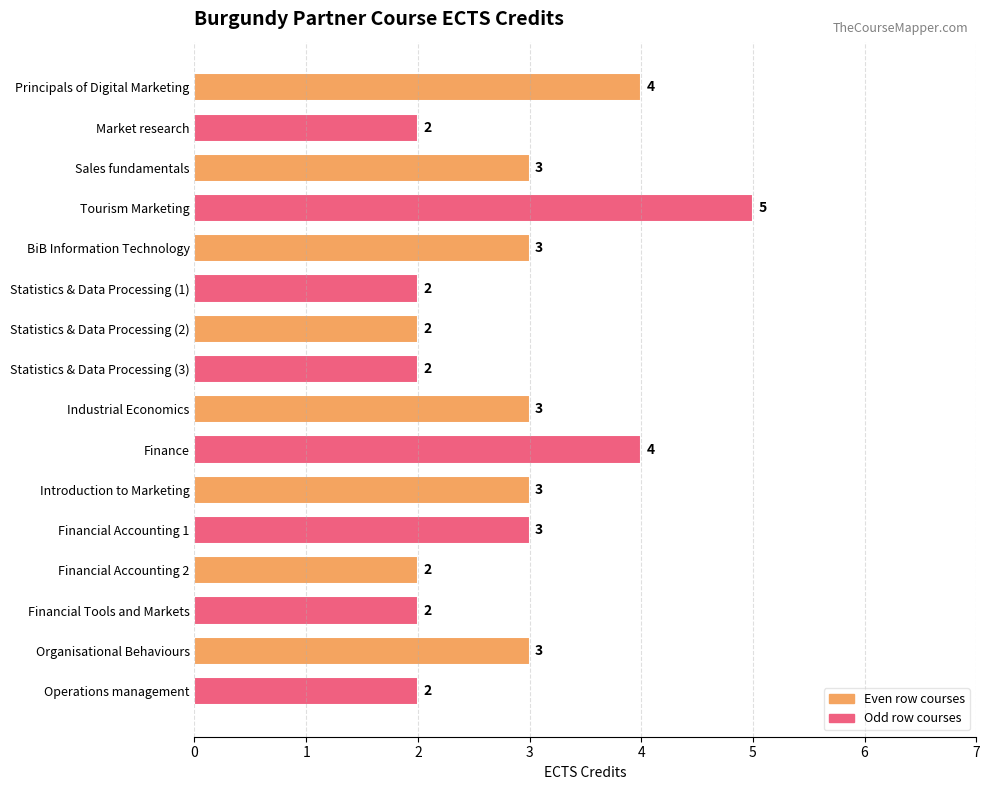

Which has a higher value, BiB Information Technology or Financial Tools and Markets?

BiB Information Technology